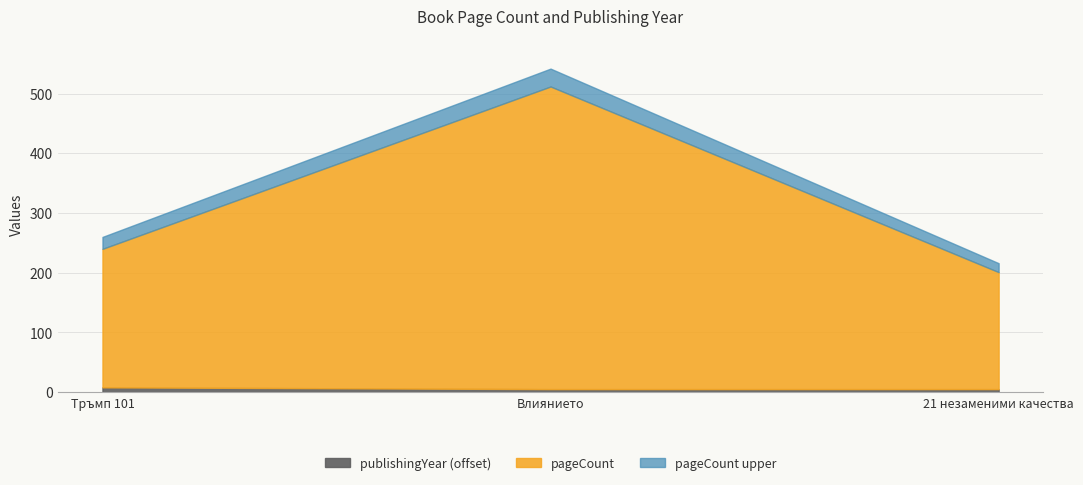

Which series has the largest range (max minus min)?

pageCount